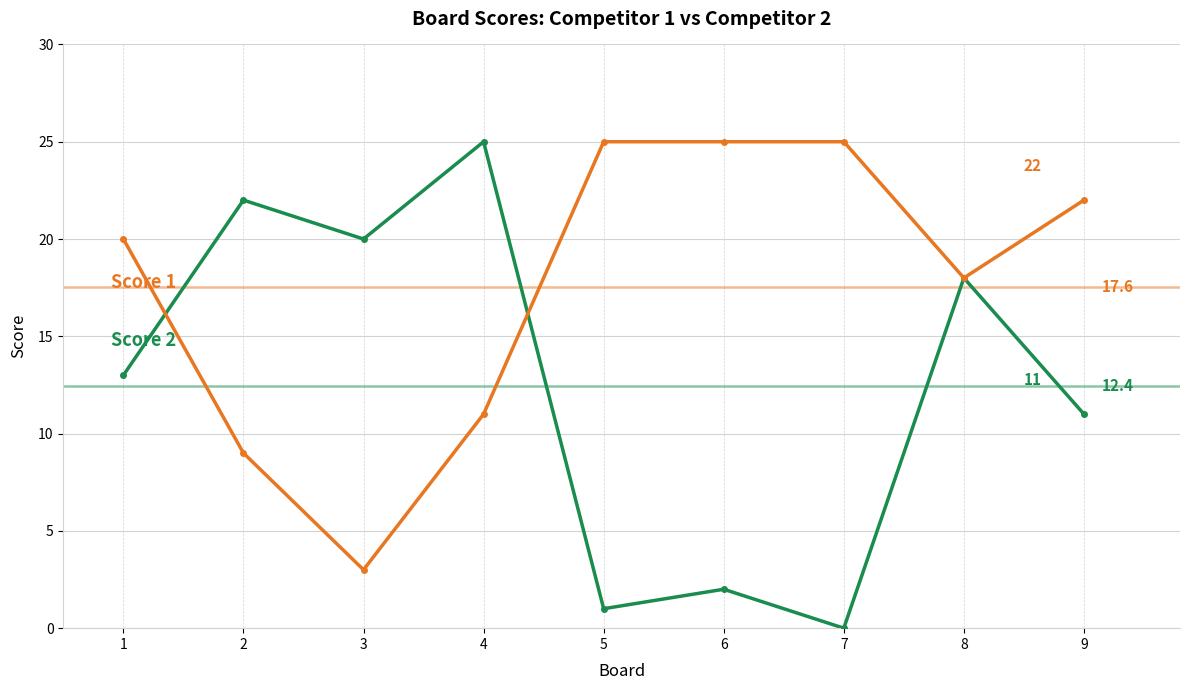

What is the total value across all series at 6?

27